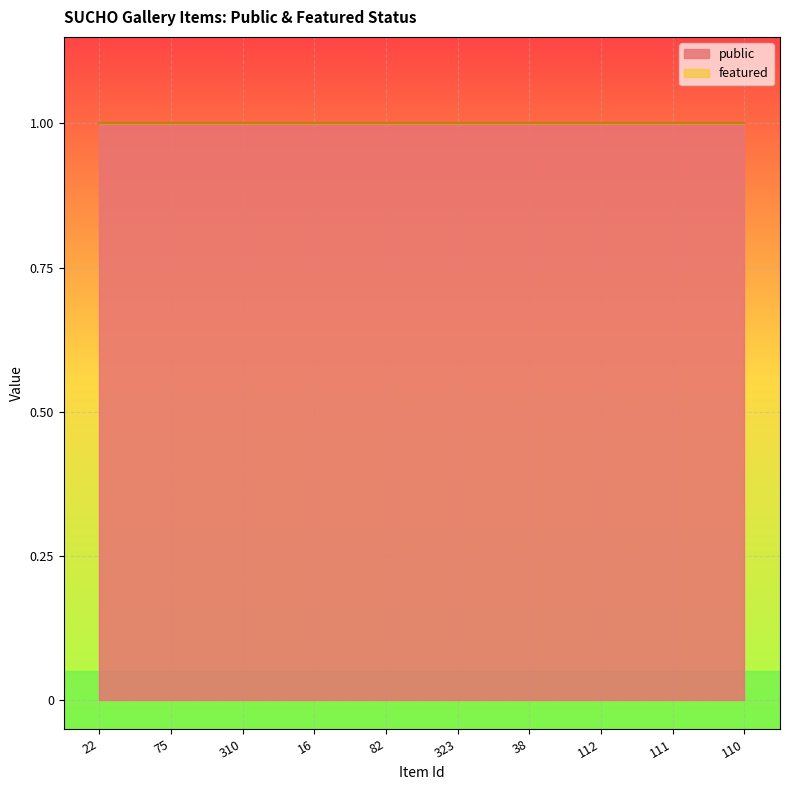

Where is featured nearest to the value 0?

22